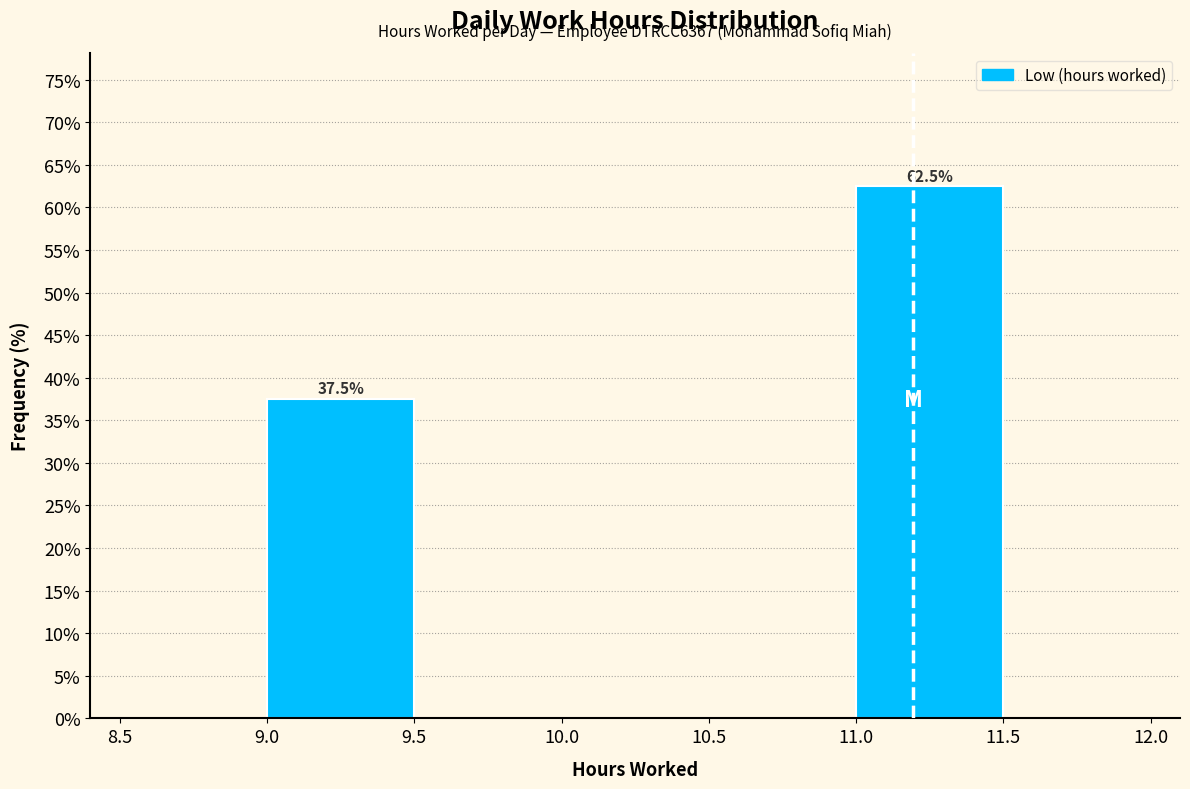

Over which range of the x-axis is the bar tallest?

11.0 to 11.5